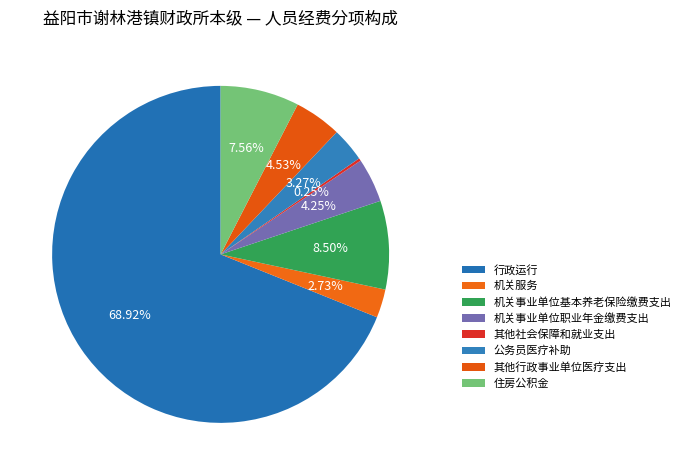

How many slices are in this pie chart?

8